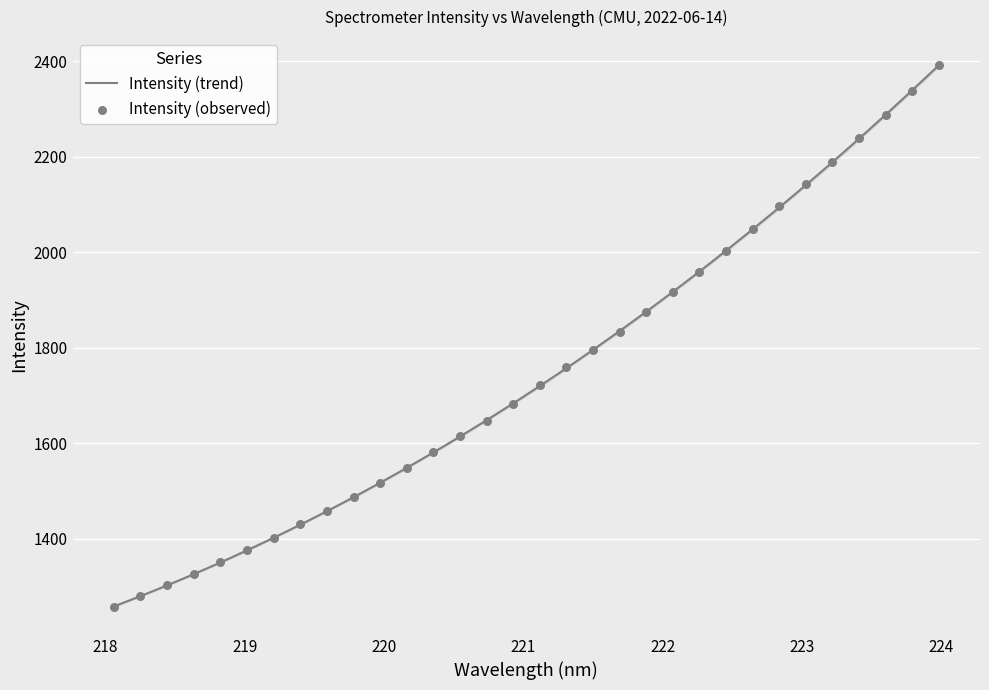

What is the change in value from 218.6332 to 223.9802?

+1064.7